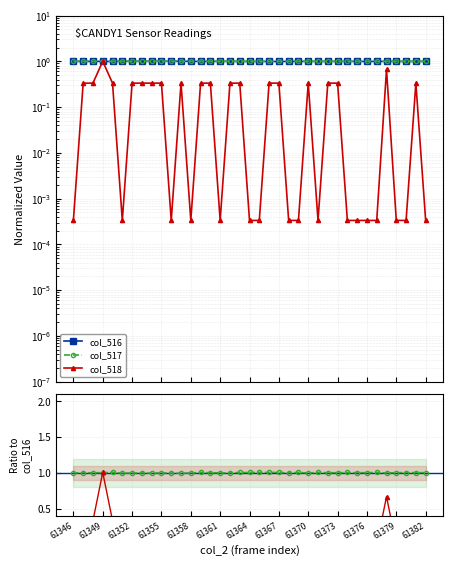

What value does the col_518 series have at 20?

0.3